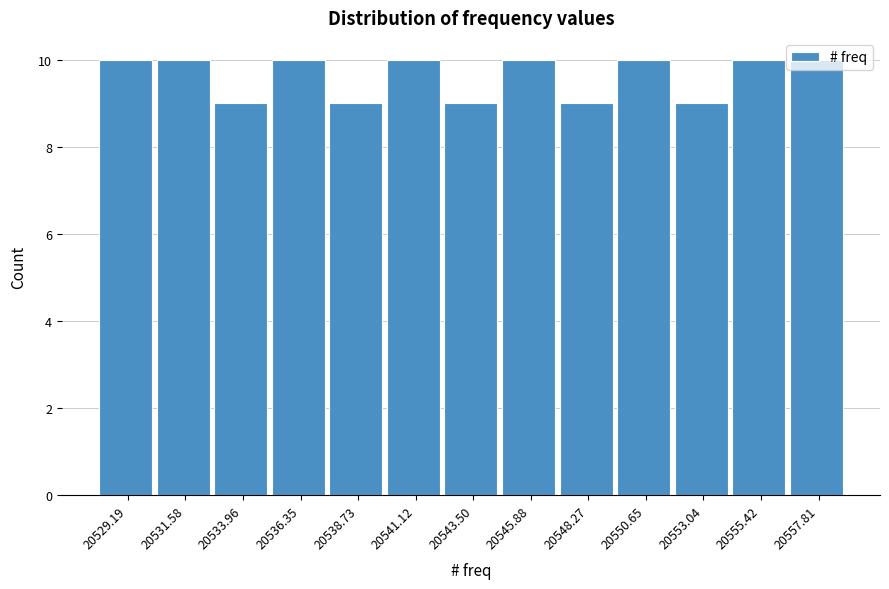

Reading left to right, transcribe this chart: for each bar, give the range it covers on the x-axis and its height. Neither the bar edges nor the heights are printed on the chart, so give them approximately, as read against the axes.

20528.0 to 20530.5: 10
20530.5 to 20533.0: 10
20533.0 to 20535.0: 9
20535.0 to 20537.5: 10
20537.5 to 20540.0: 9
20540.0 to 20542.5: 10
20542.5 to 20544.5: 9
20544.5 to 20547.0: 10
20547.0 to 20549.5: 9
20549.5 to 20552.0: 10
20552.0 to 20554.0: 9
20554.0 to 20556.5: 10
20556.5 to 20559.0: 10